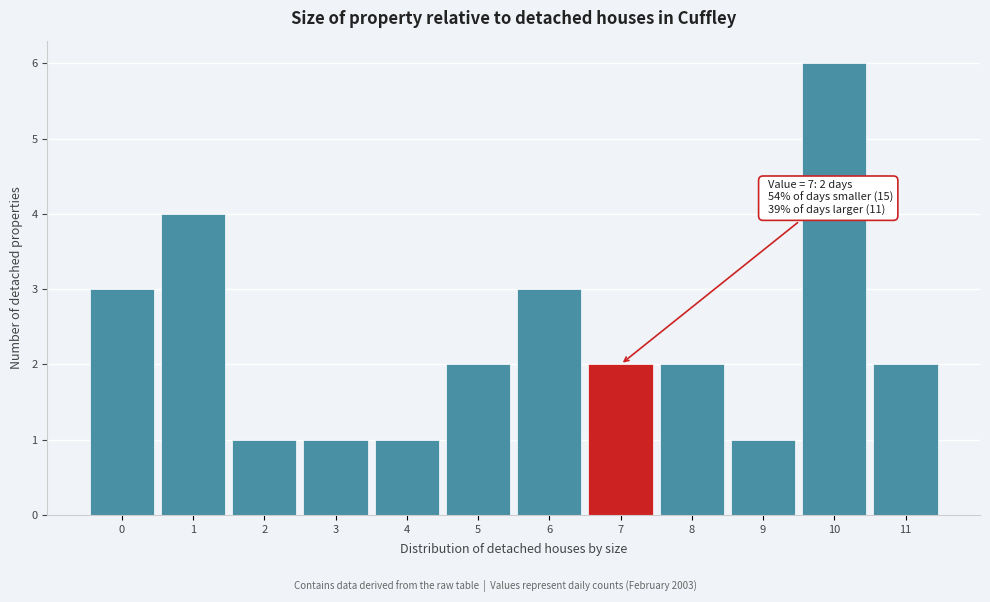

Reading left to right, list all the values displayed in this chart.

0=3	1=4	2=1	3=1	4=1	5=2	6=3	7=2	8=2	9=1	10=6	11=2